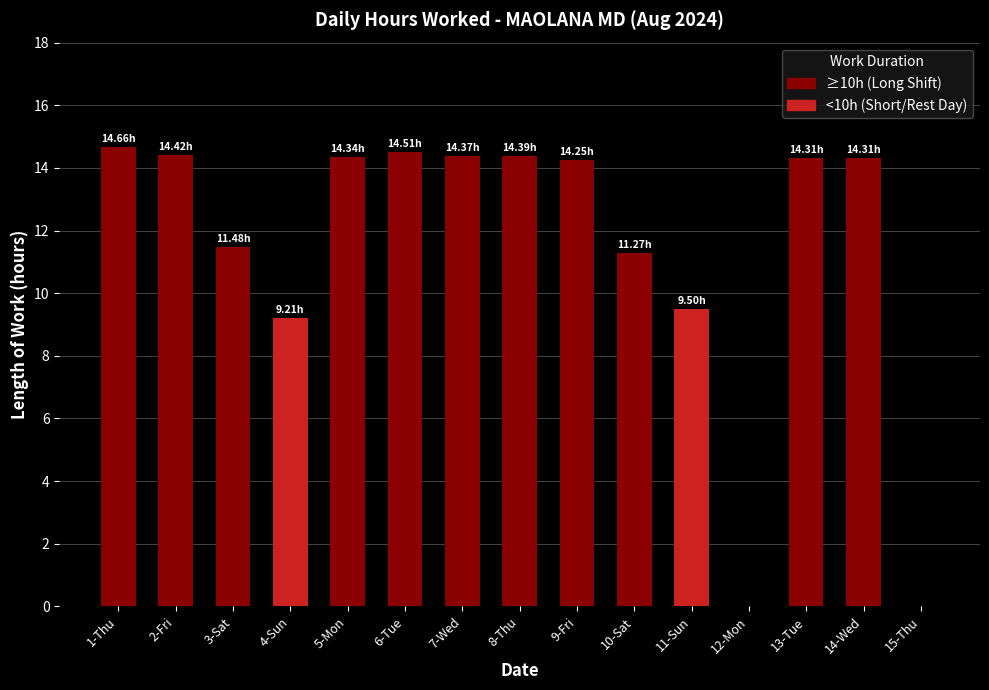

What is the change in value from 3-Sat to 9-Fri?

+2.8